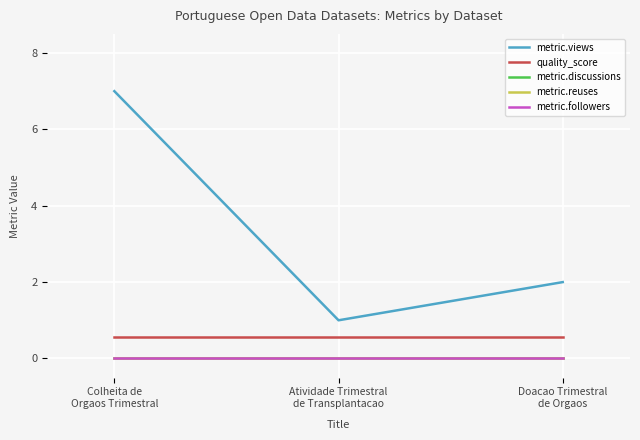

Which category has the highest value across all series?

Colheita de
Orgaos Trimestral